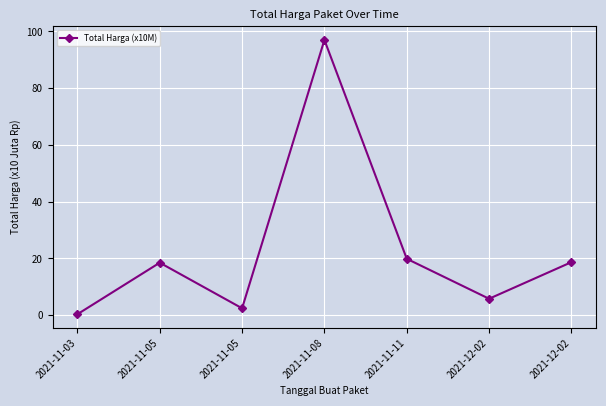

Where is the first local minimum?

2021-11-05